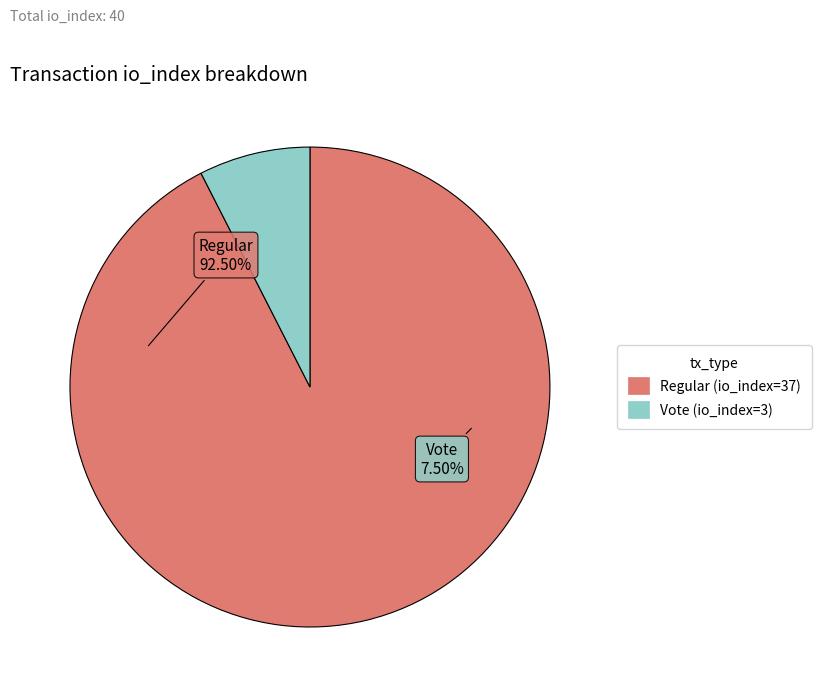

To the nearest percent, what percentage of the pie is Regular (io_index=37)?

92%